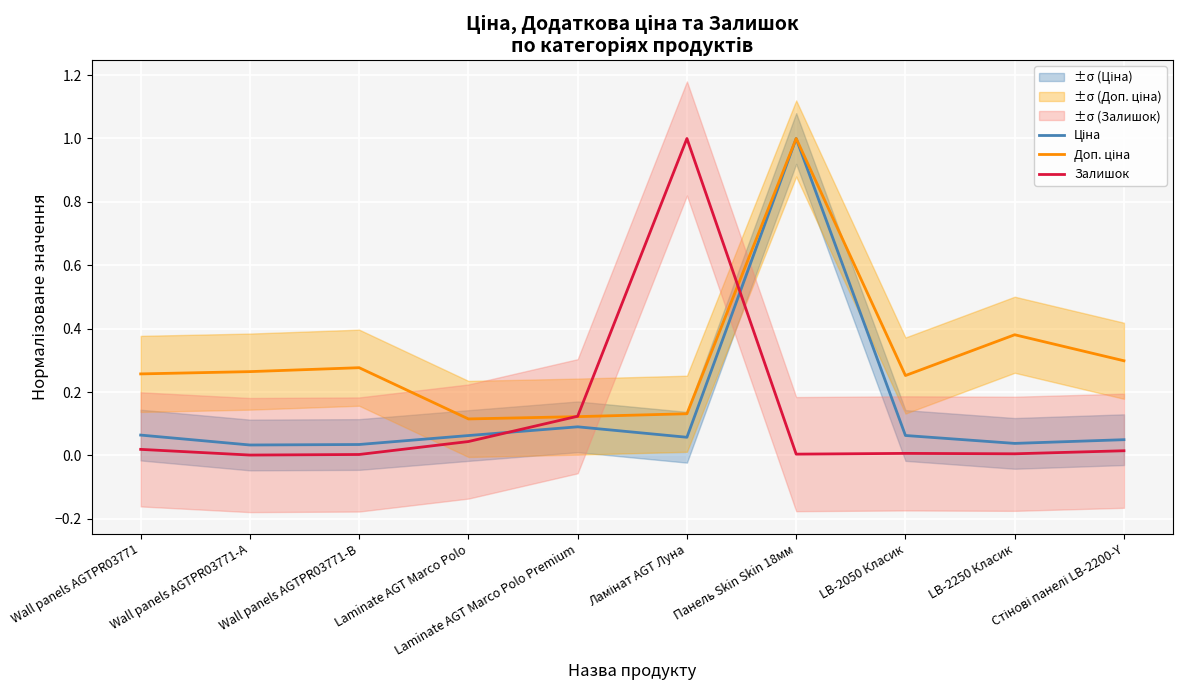

True or false: Залишок has more than 1 interior local peaks.

True